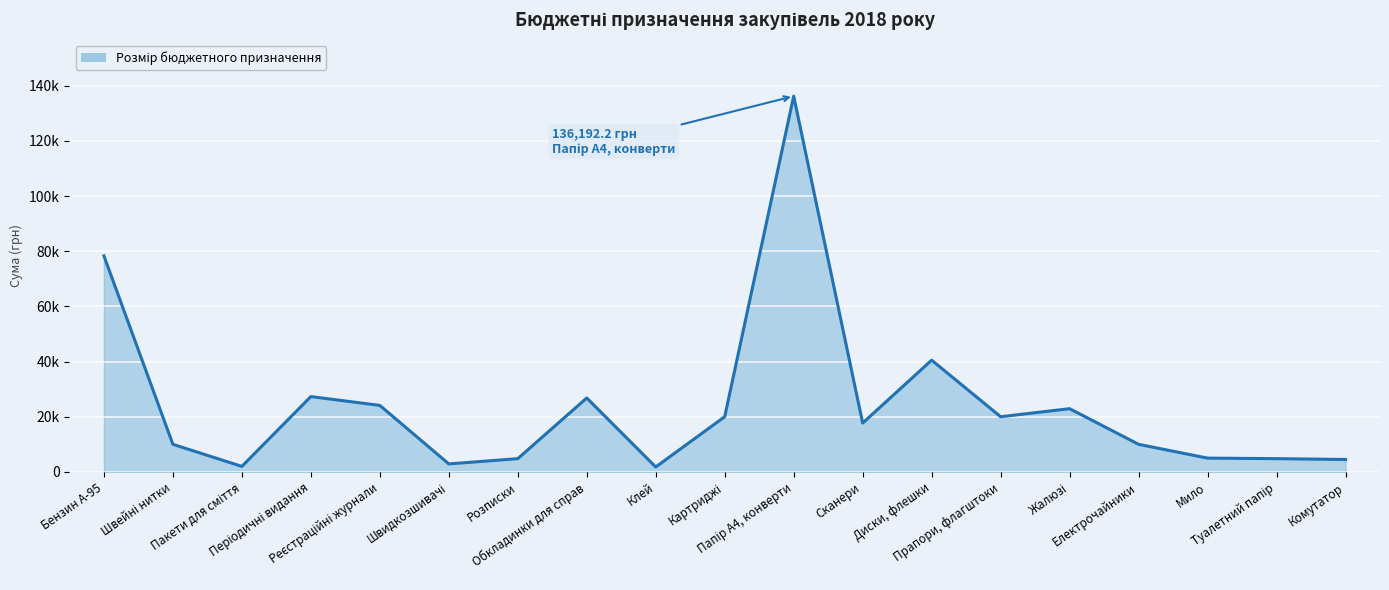

Is it true that the value at Папір А4, конверти is 237404.7?

False